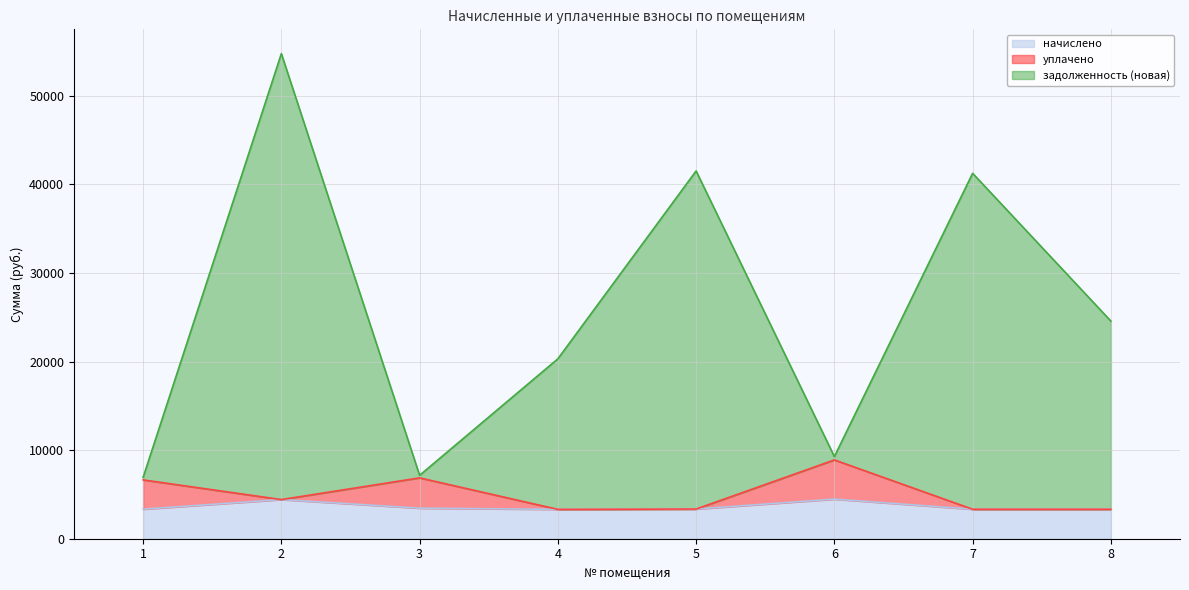

What is the spread (max minus min) of values at 1?

3583.3